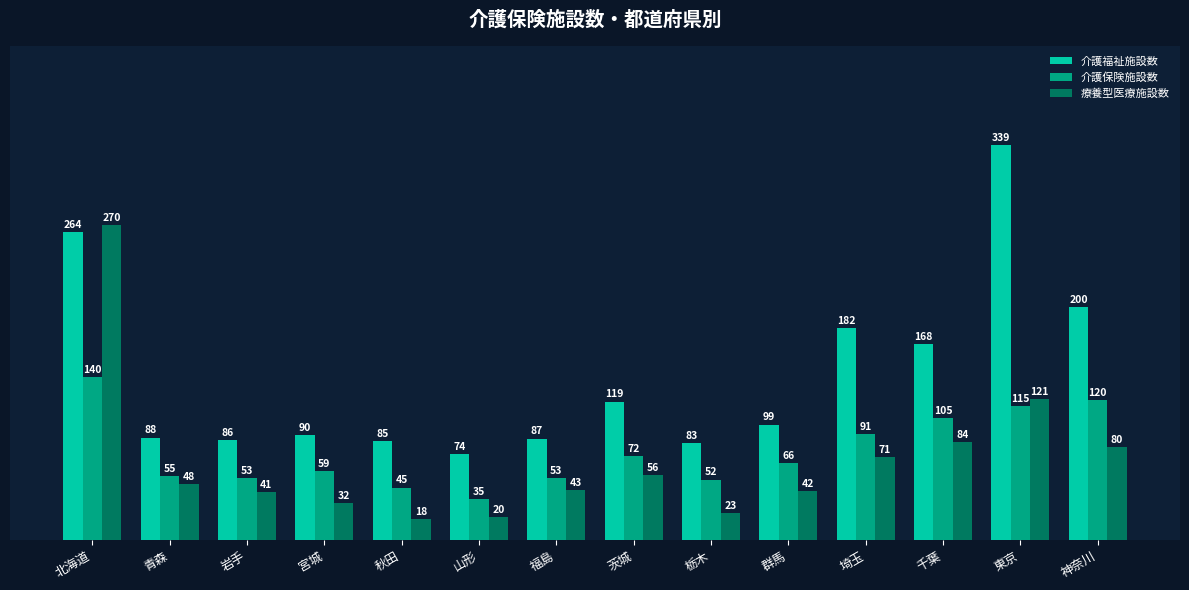

At which label does 介護保険施設数 first exceed 66?

北海道